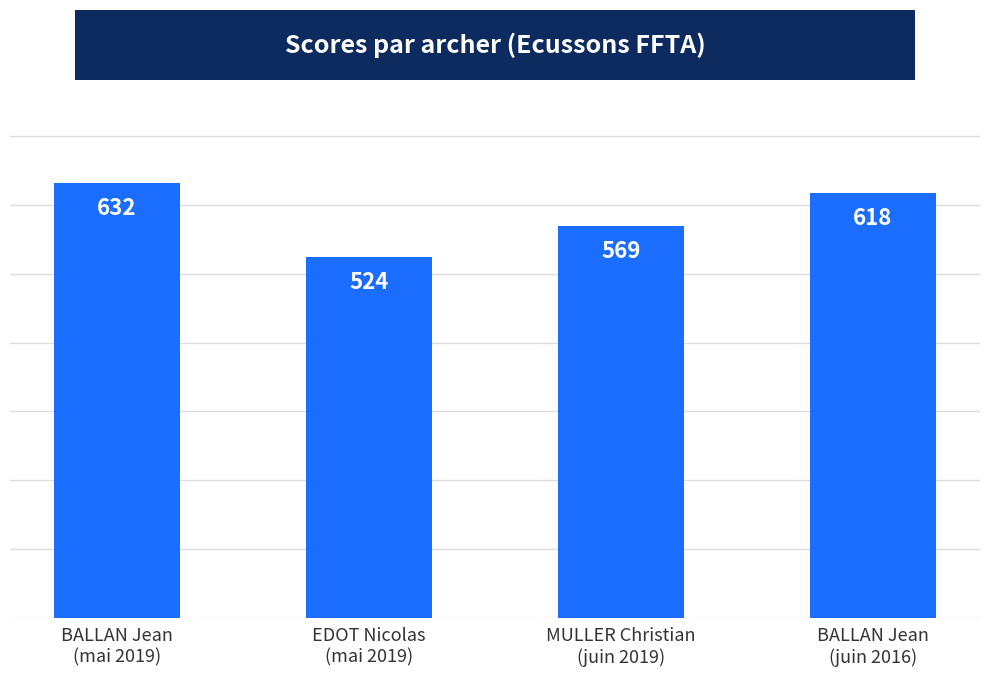

Reading left to right, list all the values displayed in this chart.

BALLAN Jean
(mai 2019)=632	EDOT Nicolas
(mai 2019)=524	MULLER Christian
(juin 2019)=569	BALLAN Jean
(juin 2016)=618